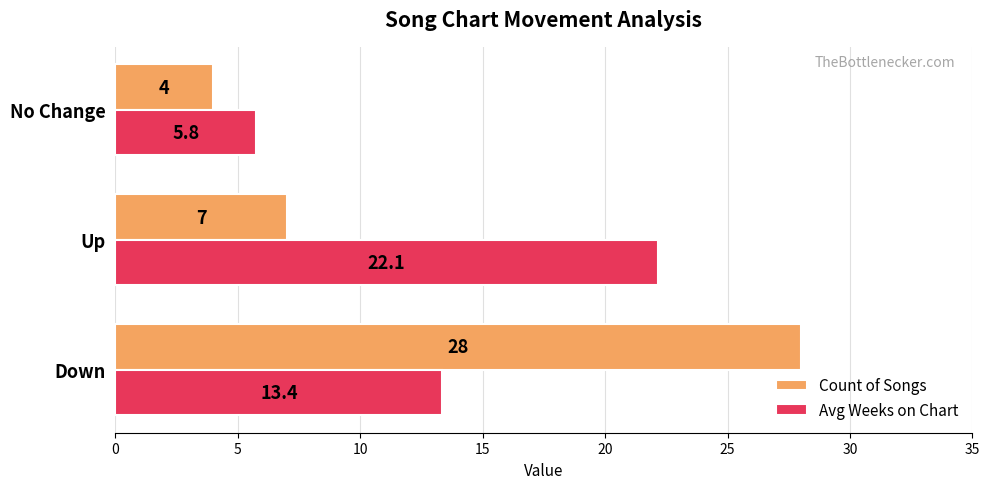

Rank the categories by Count of Songs value from highest to lowest.

Down, Up, No Change